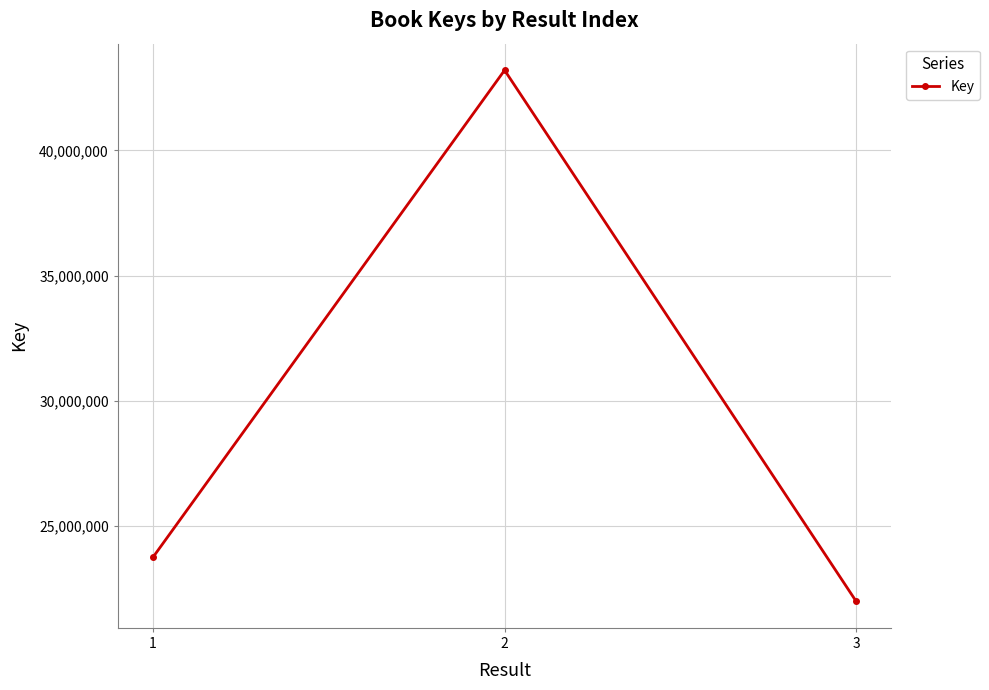

Reading left to right, what are all the values shown in this chart?

1=23742623	2=43208660	3=21977359